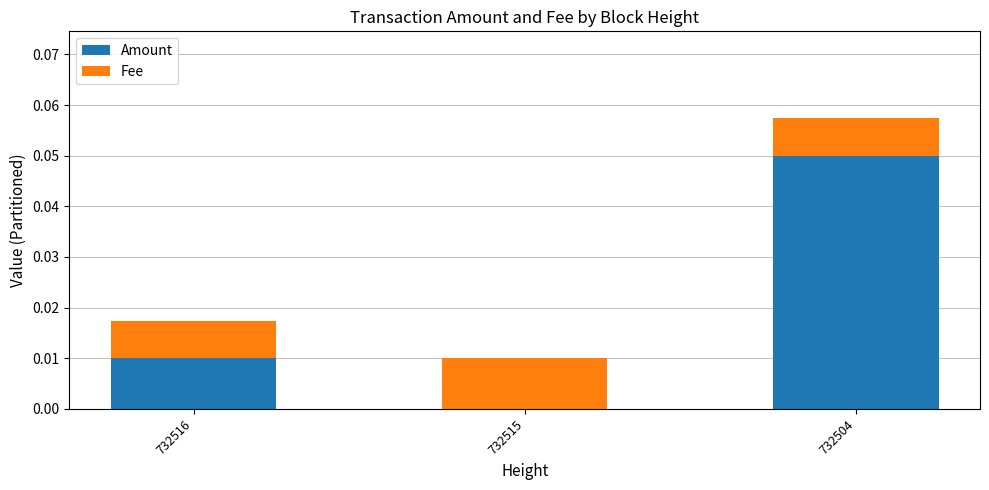

Which category has the highest value in the Amount series?

732504